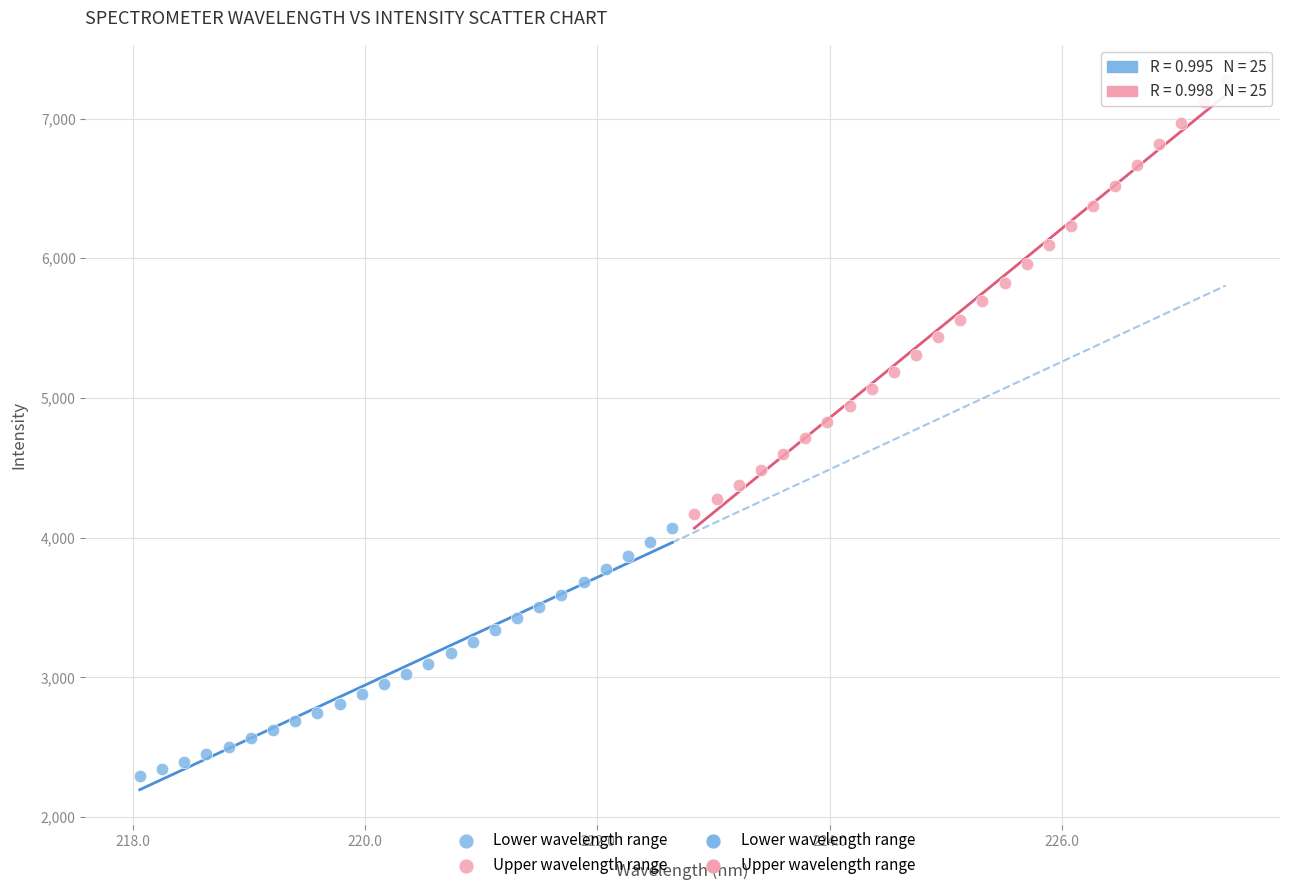

Which series has the widest spread of Y values?

Upper wavelength range